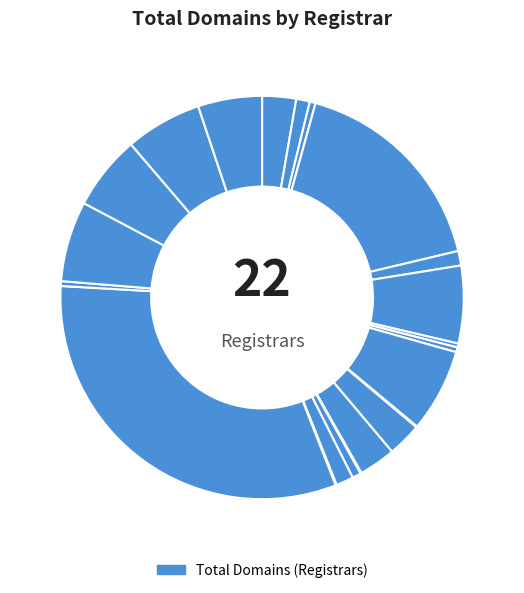

How many segments does this pie chart have?

22